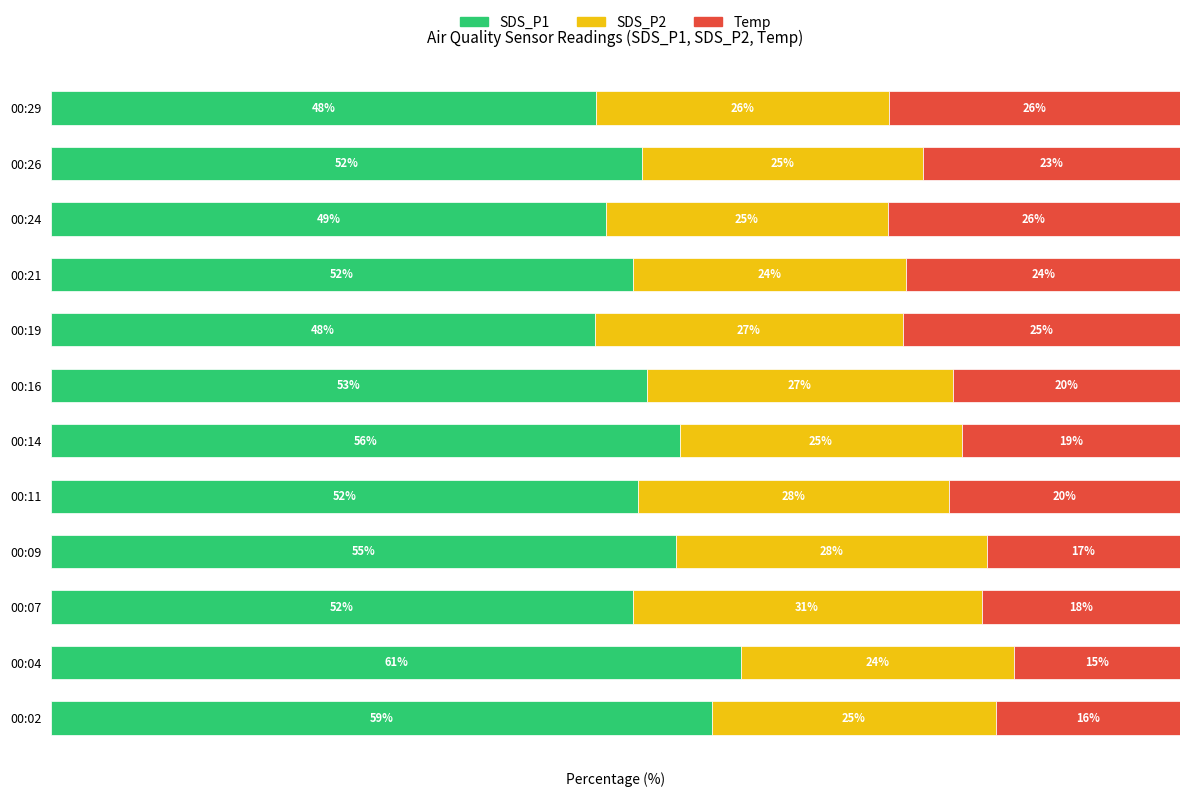

At which label does SDS_P1 reach its peak?

00:04